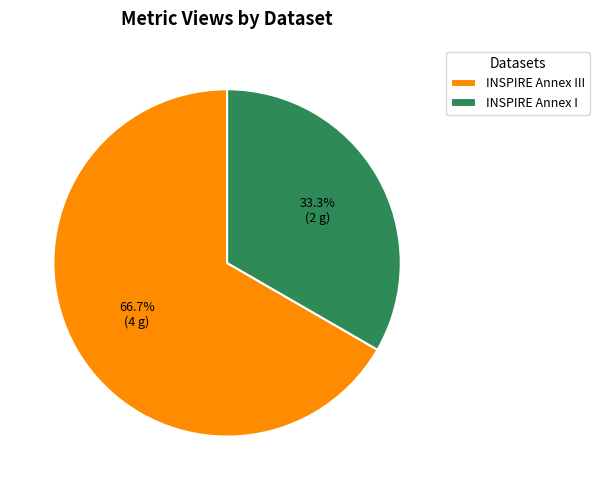

To the nearest percent, what is the difference between the largest and smallest slice percentages?

33%